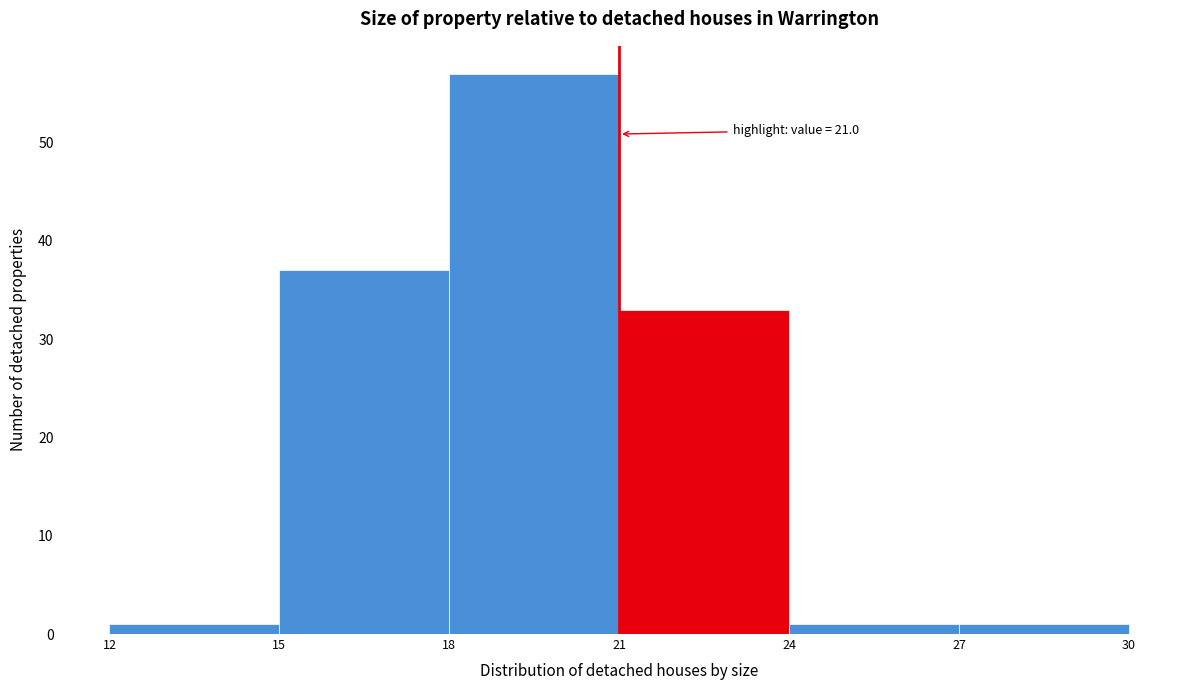

Over which range of the x-axis is the bar tallest?

18 to 21